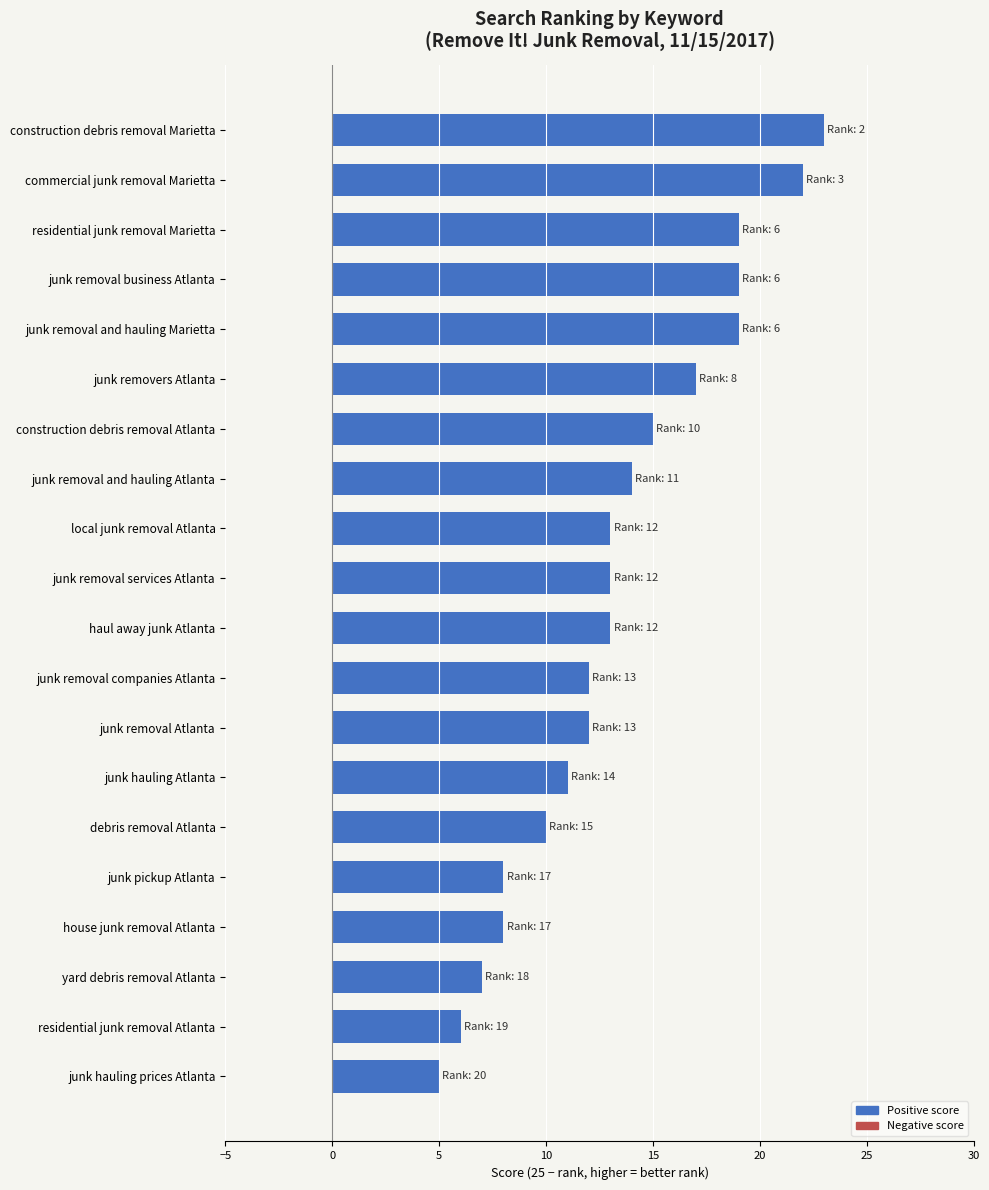

Does the chart contain stacked bars?

No